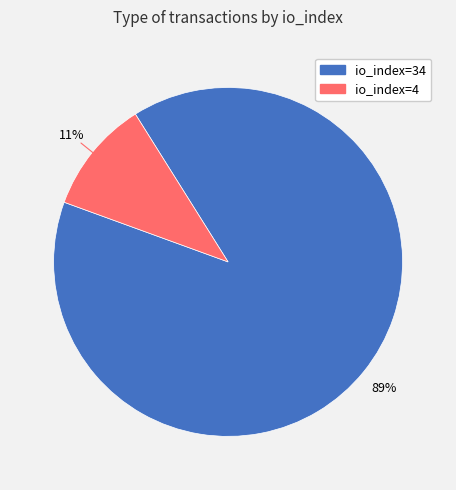

Combined, do io_index=4 and io_index=34 account for over 50%?

Yes